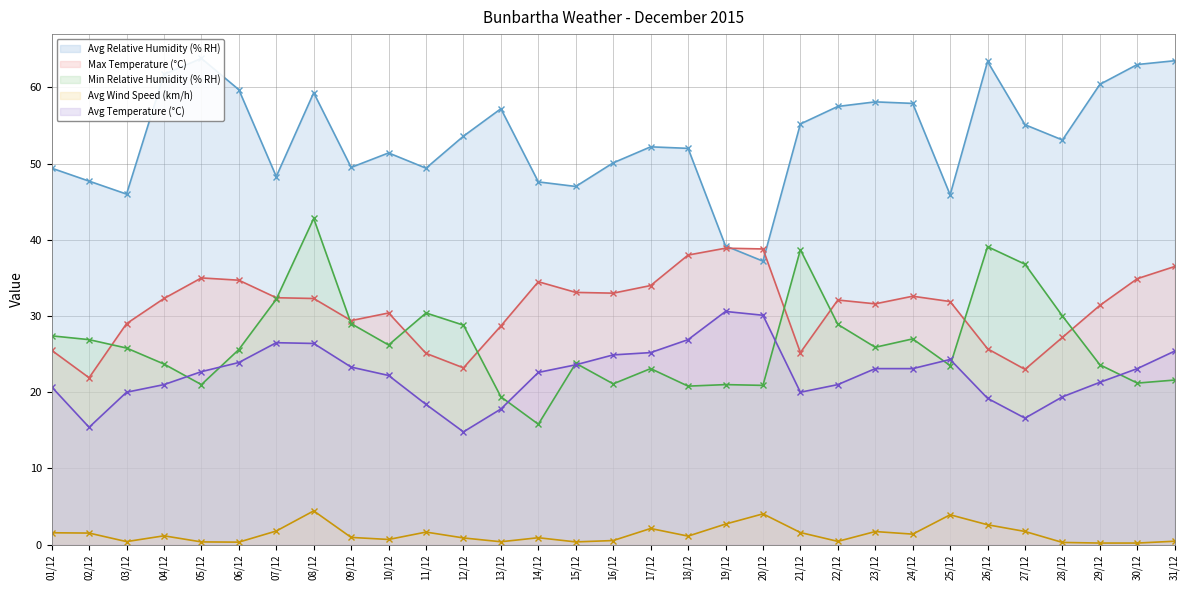

The value of Avg Temperature (°C) at 08/12 is 39.2. True or false?

False